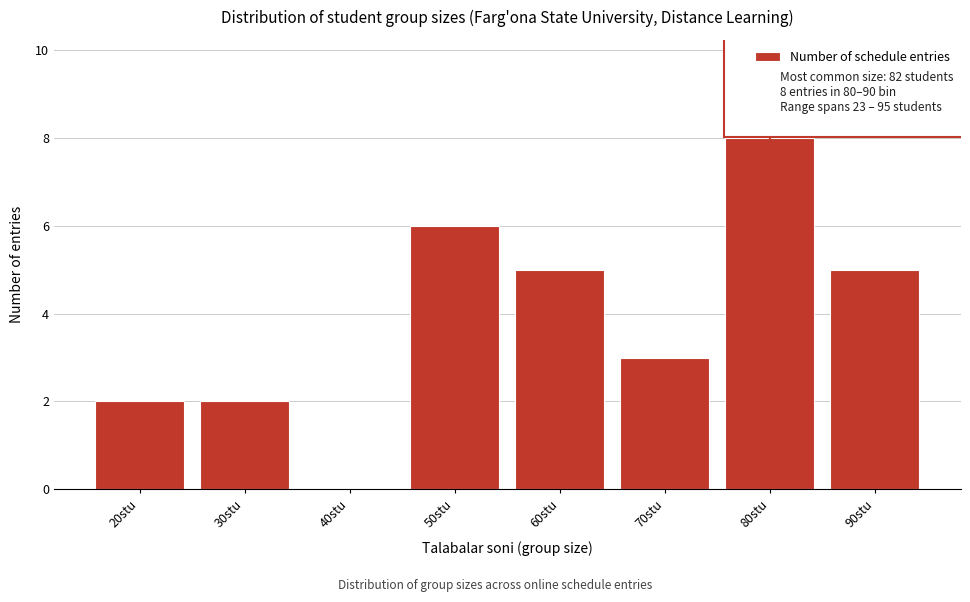

Reading left to right, transcribe all the data shown in this chart.

20stu=2	30stu=2	40stu=0	50stu=6	60stu=5	70stu=3	80stu=8	90stu=5